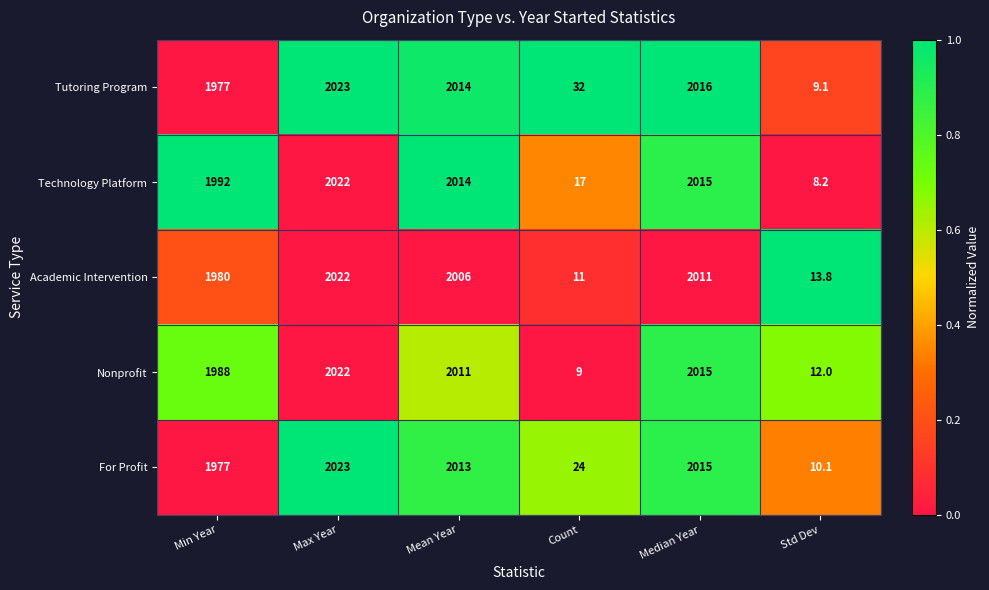

What is the average value of the Technology Platform series?

1344.7